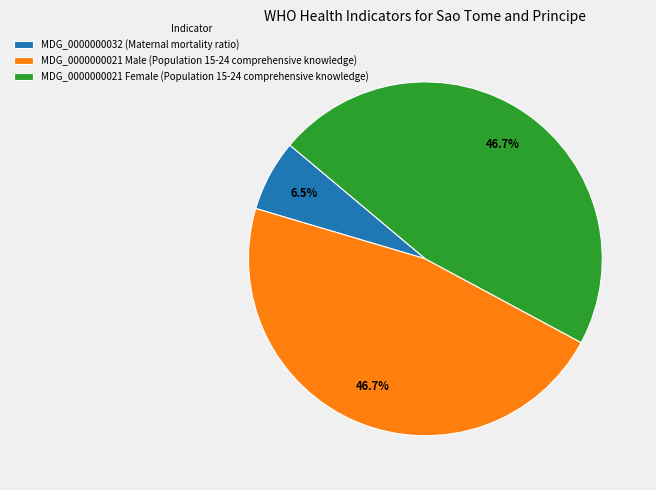

Combined, do MDG_0000000032 (Maternal mortality ratio) and MDG_0000000021 Female (Population 15-24 comprehensive knowledge) account for over 50%?

Yes